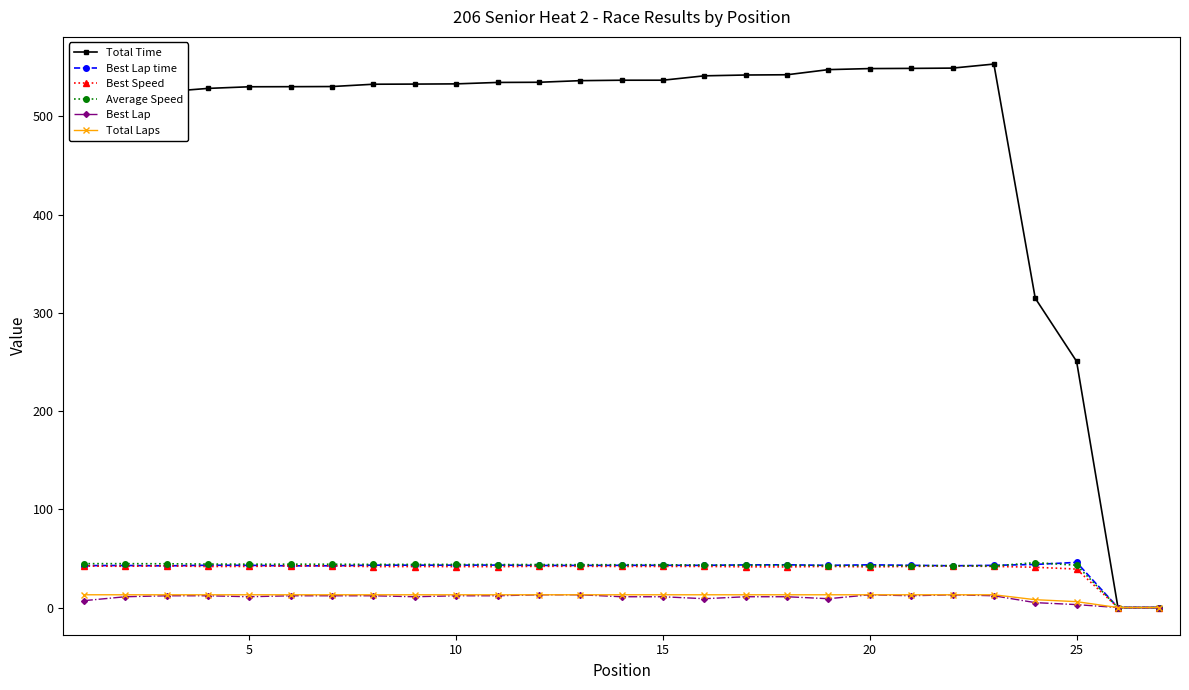

What is the greatest value displayed?

553.3